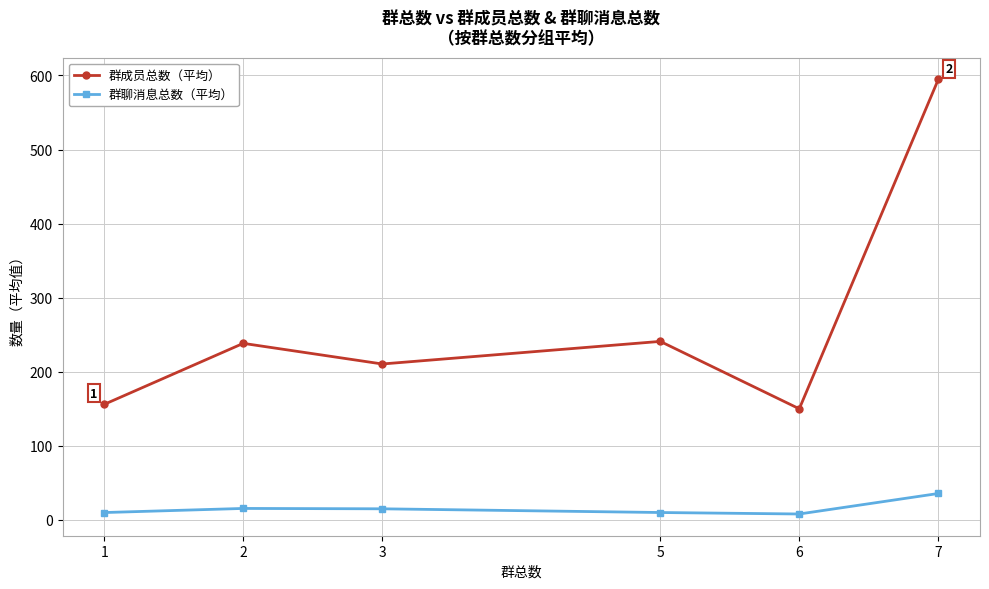

What is the average value of the 群成员总数（平均） series?

265.1